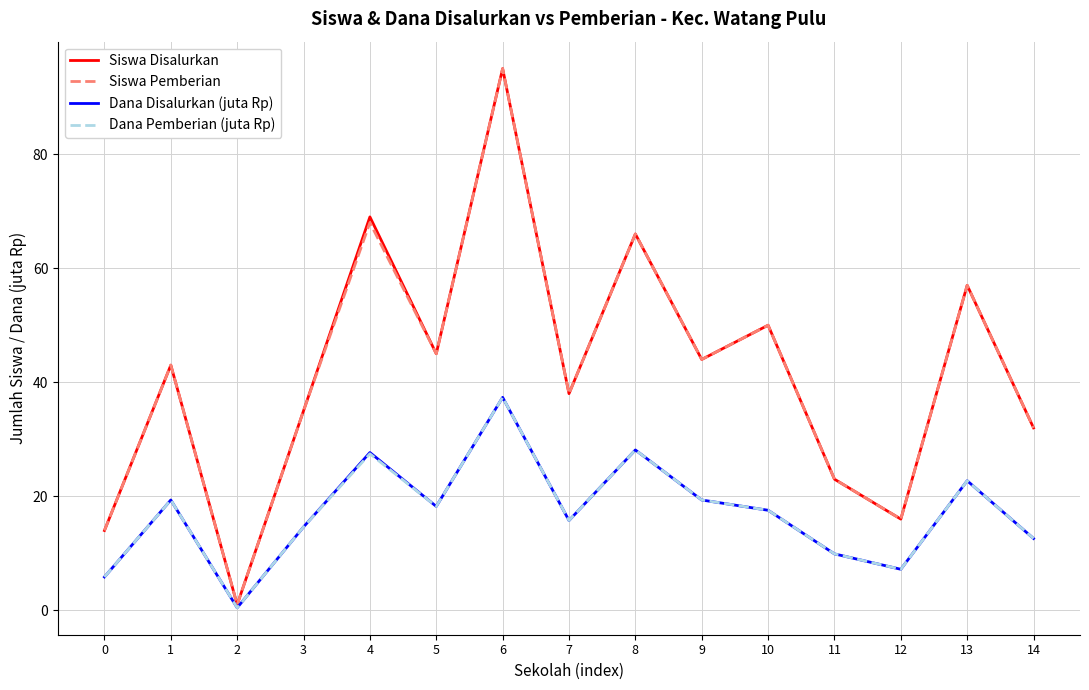

How many values in the Dana Pemberian (juta Rp) series are below 17?

7